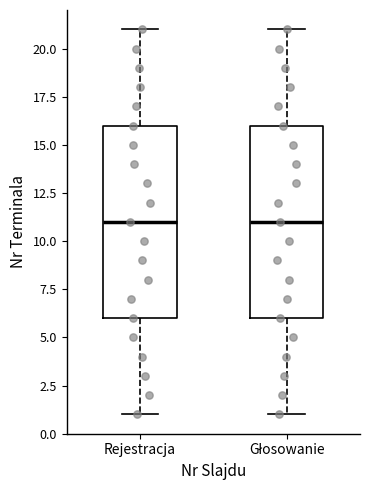

Where does the lower whisker of the box for Głosowanie end on the y-axis? The values are not printed on the chart, so give them approximately, as read against the axis.

1